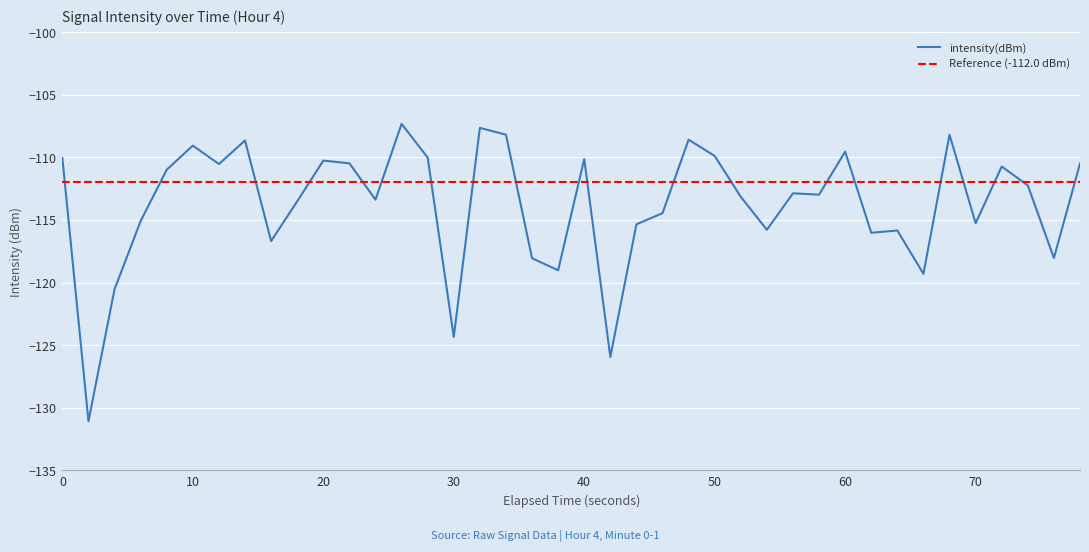

What is the smallest value displayed?

-131.1